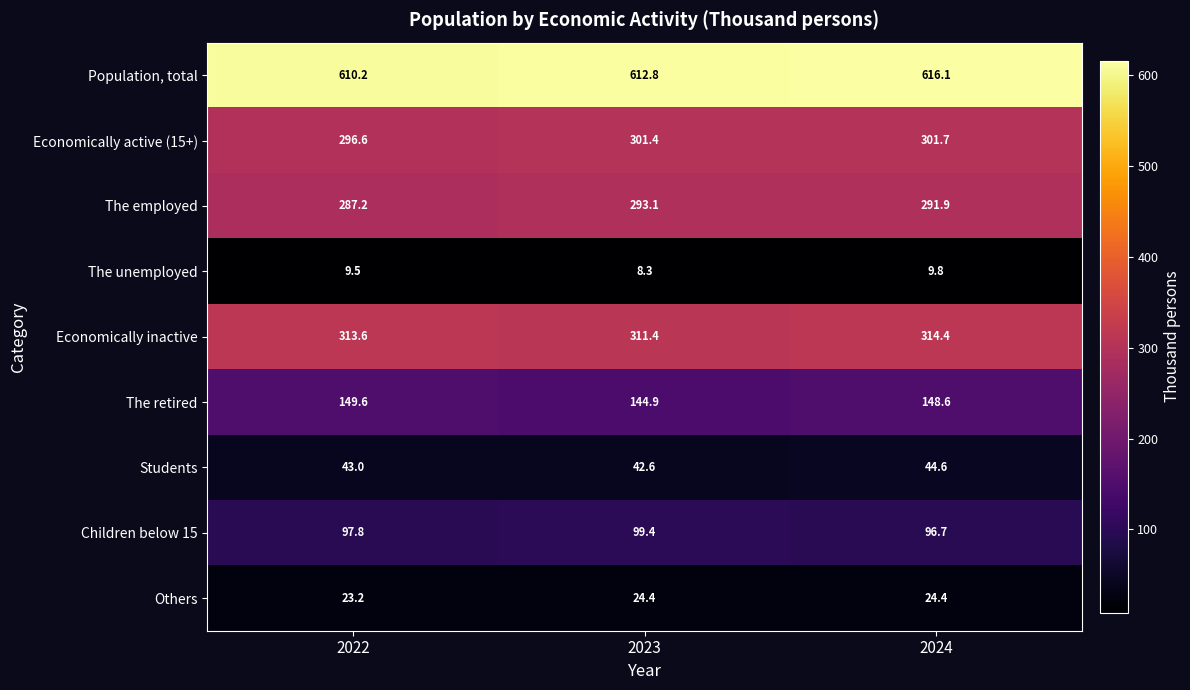

At 2024, list the series in order from largest to smallest.

Population, total, Economically inactive, Economically active (15+), The employed, The retired, Children below 15, Students, Others, The unemployed